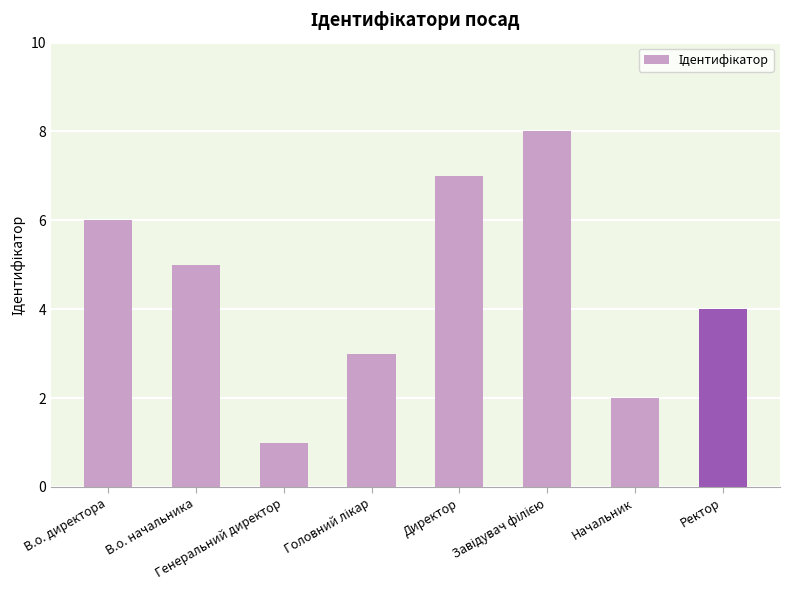

What is the difference between the maximum and minimum values?

7